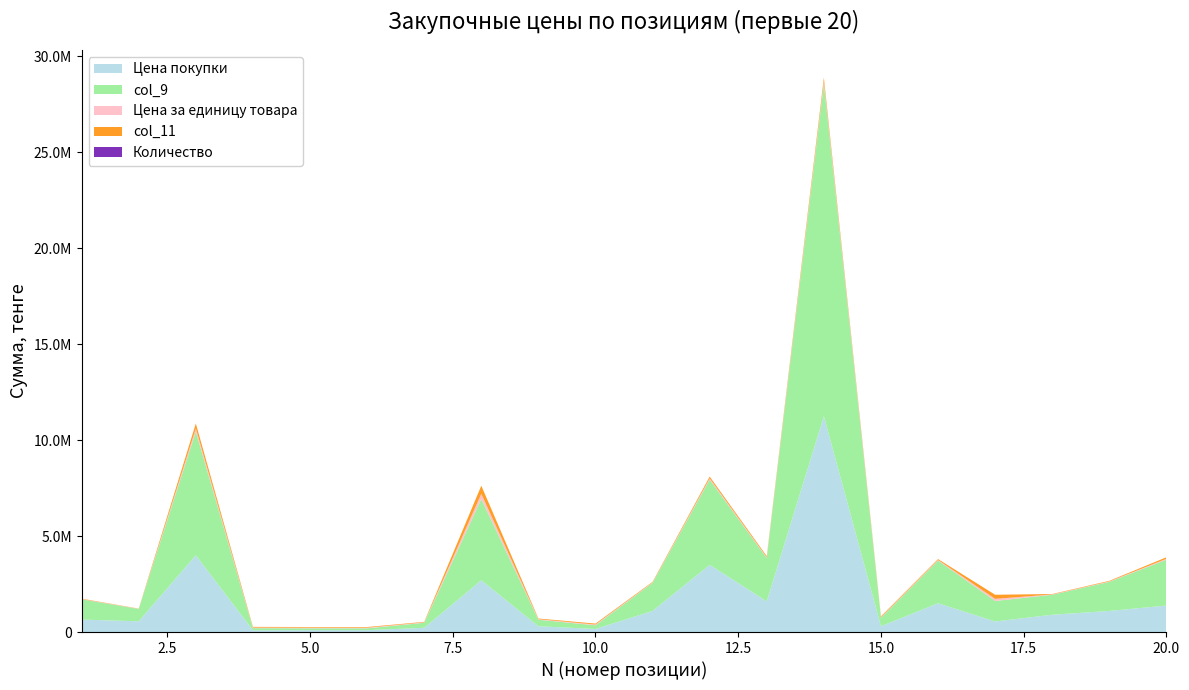

Reading left to right, transcribe all the data shown in this chart.

Цена покупки: 1=650000	2=560000	3=4000000	4=90000	5=96000	6=96000	7=220000	8=2700000	9=300000	10=160000	11=1100000	12=3500000	13=1600000	14=11250000	15=300000	16=1500000	17=550000	18=900000	19=1100000	20=1380000
col_9: 1=1056000	2=644000	3=6450000	4=112320	5=99120	6=99120	7=262400	8=4233600	9=340000	10=192000	11=1464400	12=4443600	13=2257920	14=17328240	15=442560	16=2227600	17=1068960	18=1042800	19=1516000	20=2391840
Цена за единицу товара: 1=13000	2=8000	3=160000	4=30000	5=32000	6=32000	7=22000	8=270000	9=30000	10=40000	11=22000	12=70000	13=40000	14=125000	15=30000	16=30000	17=110000	18=18000	19=22000	20=46000
col_11: 1=21120	2=9200	3=258000	4=37440	5=33040	6=33040	7=26240	8=423360	9=34000	10=48000	11=29288	12=88872	13=56448	14=192536	15=44256	16=44552	17=213792	18=20856	19=30320	20=79728
Количество: 1=50	2=70	3=25	4=3	5=3	6=3	7=10	8=10	9=10	10=4	11=50	12=50	13=40	14=90	15=10	16=50	17=5	18=50	19=50	20=30